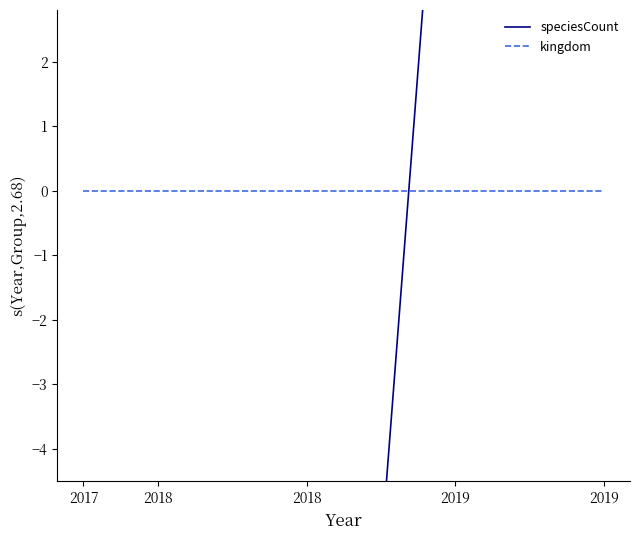

How many lines are shown in the chart?

2